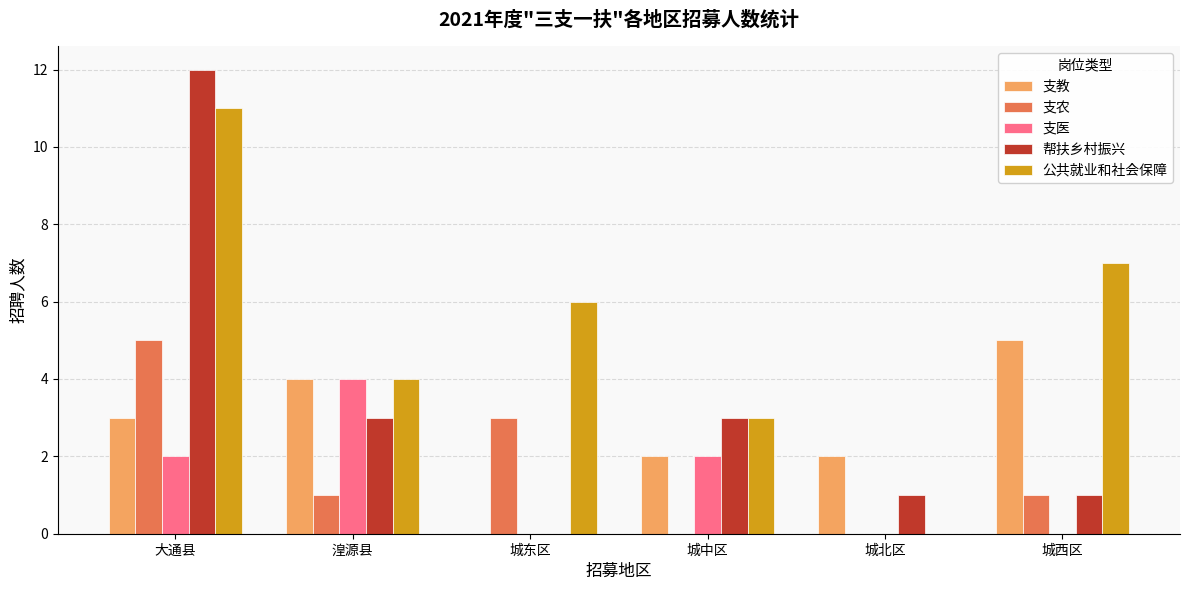

The 支教 series shows 3 at 大通县. True or false?

True